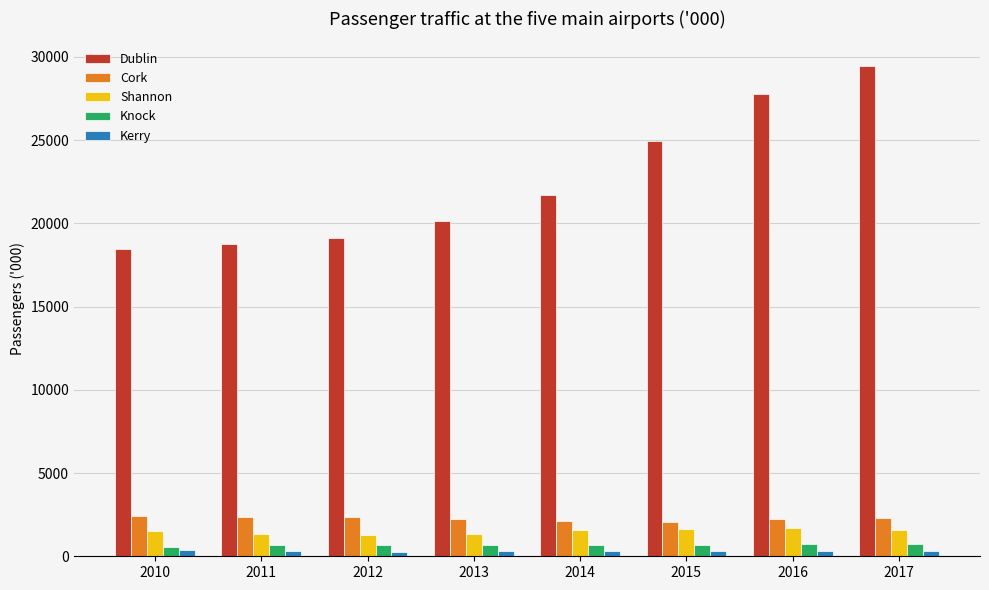

What is the sum of the Dublin values at 2014 and 2013?

41843.5